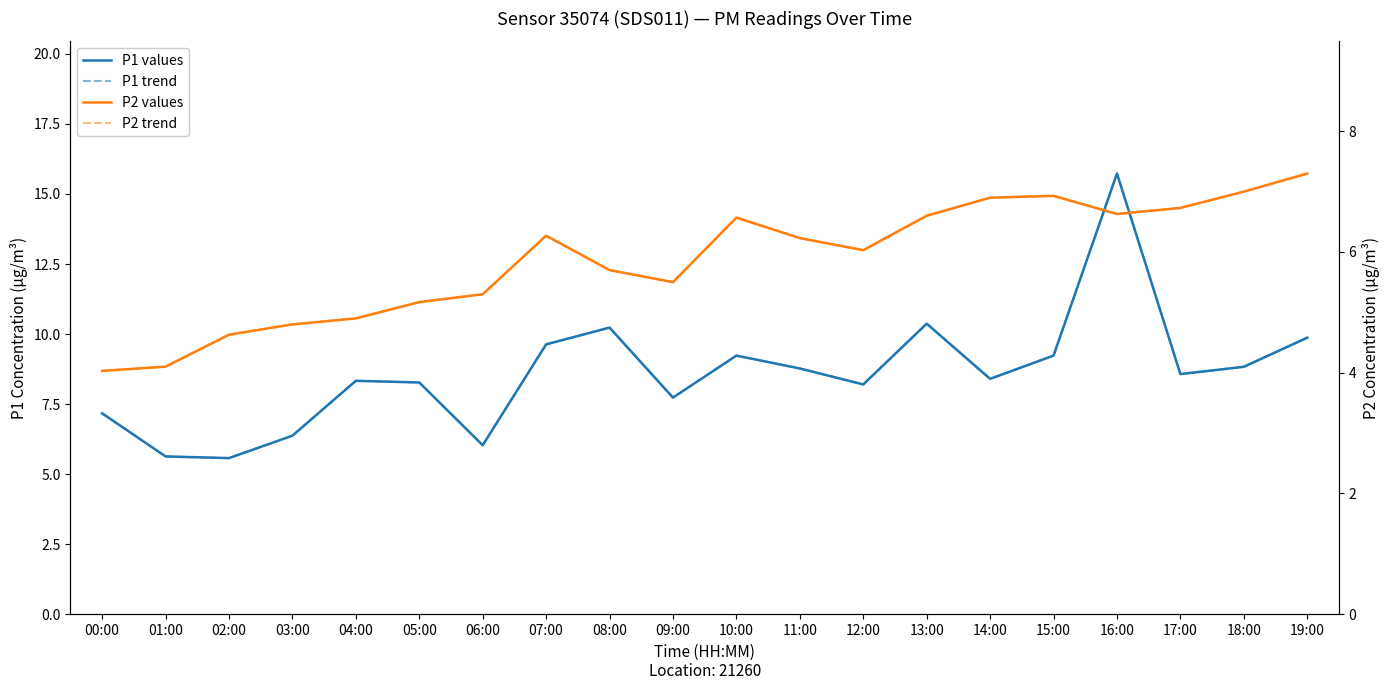

Which series has the widest spread of values?

P1 values